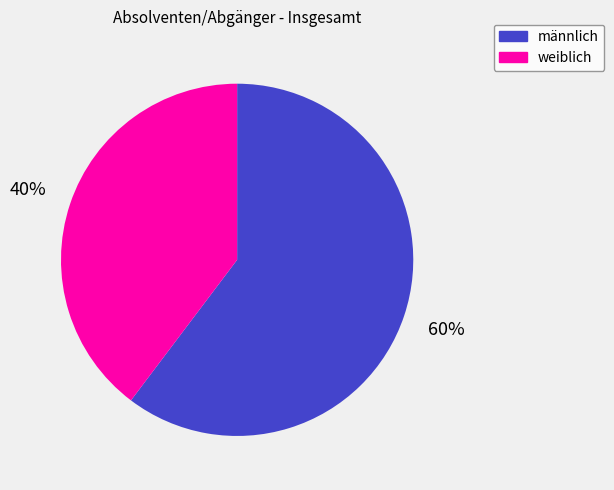

Which slice is the smallest?

weiblich